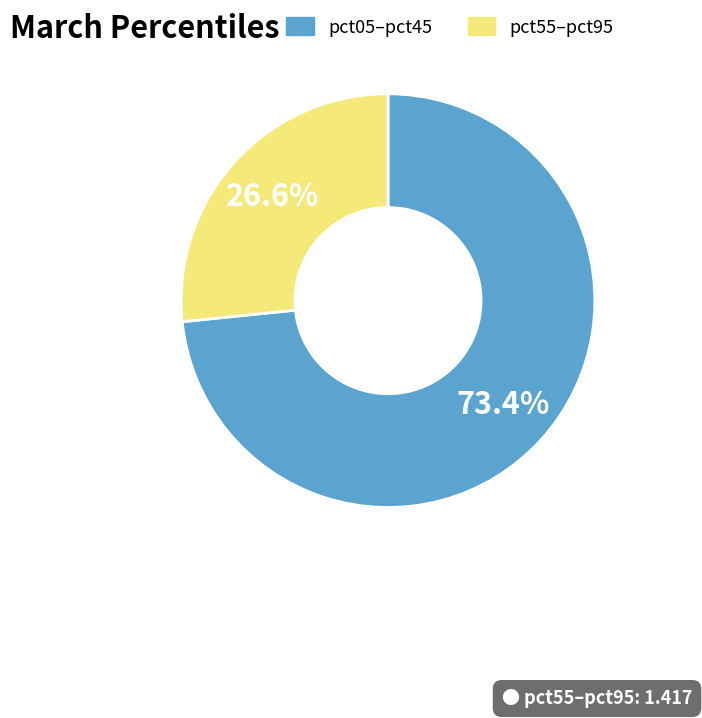

To the nearest percent, what is the average slice percentage?

50%